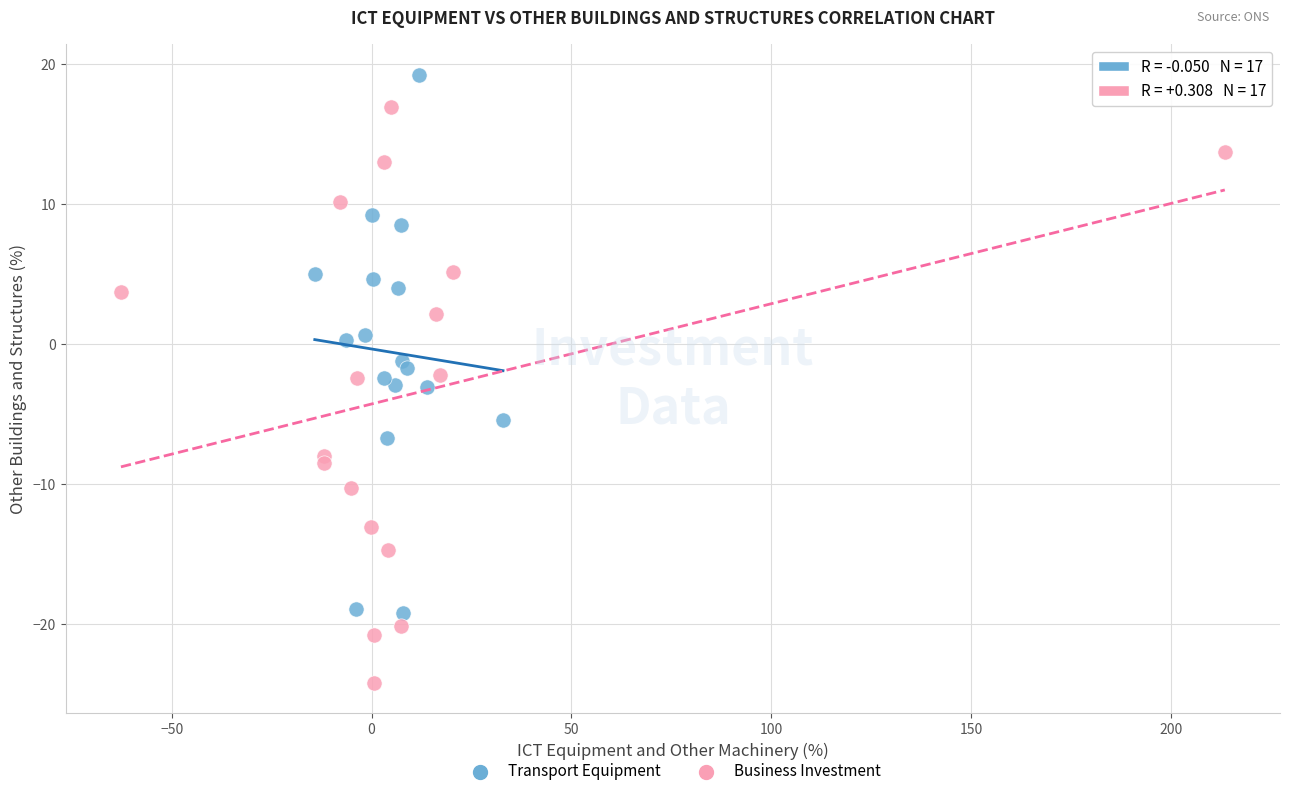

Which series contains the highest Y value?

Transport Equipment